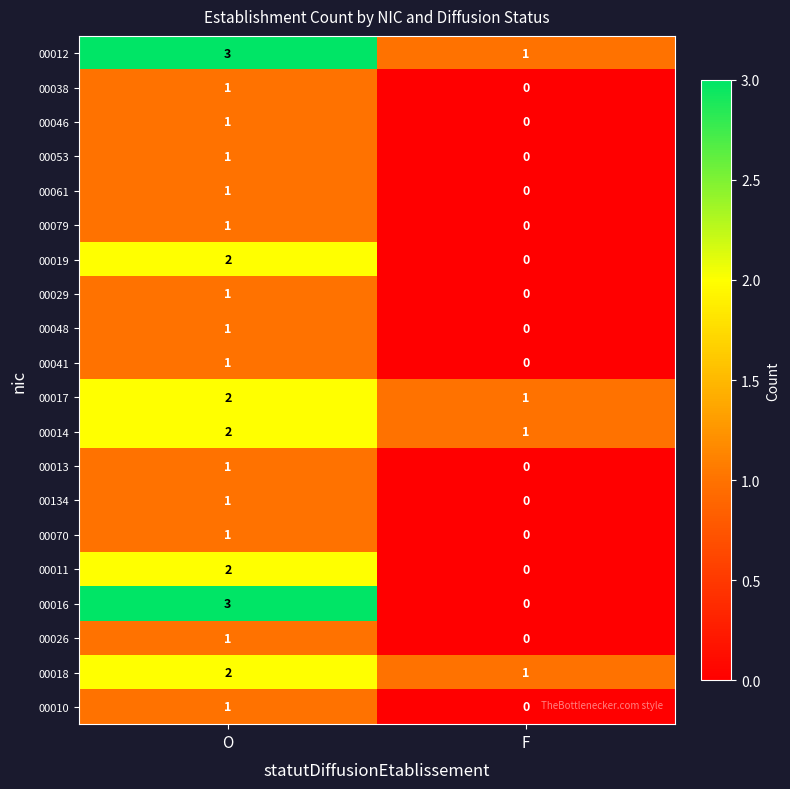

What is the difference between the highest and lowest values at O?

2